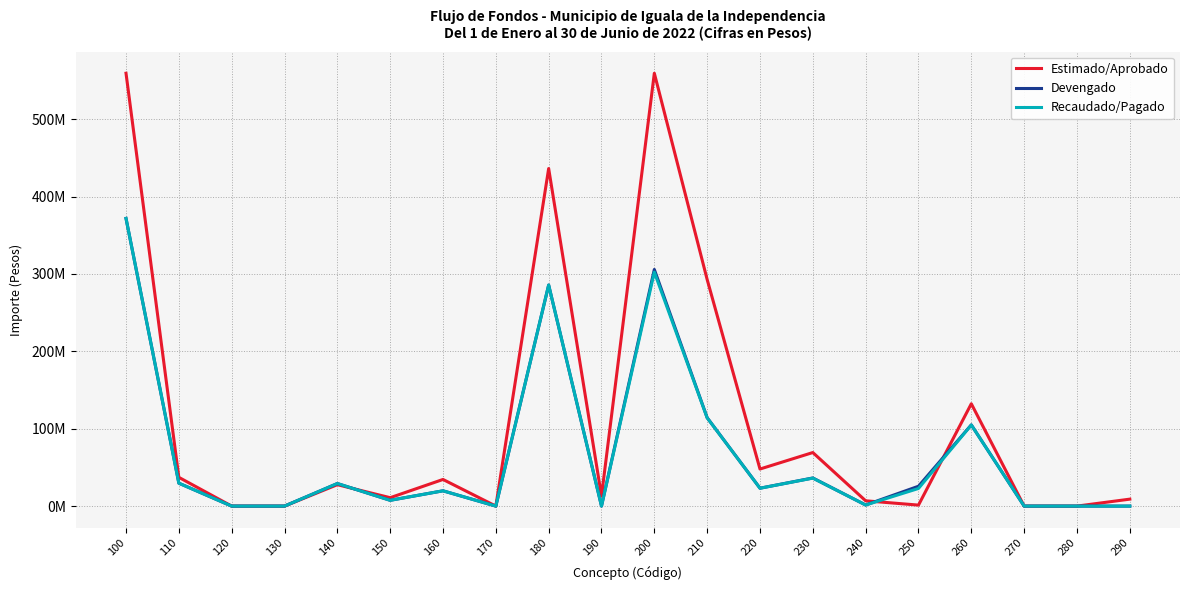

What is the sum of all Devengado values?

1354927637.1